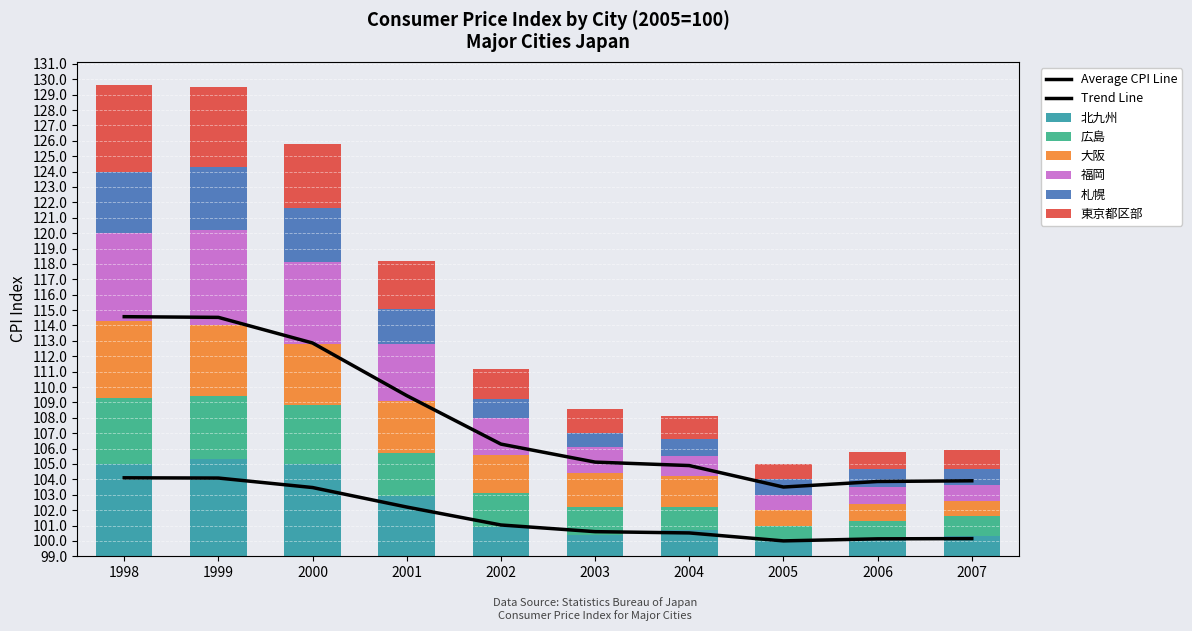

Which category has the highest value in the 大阪 series?

1998